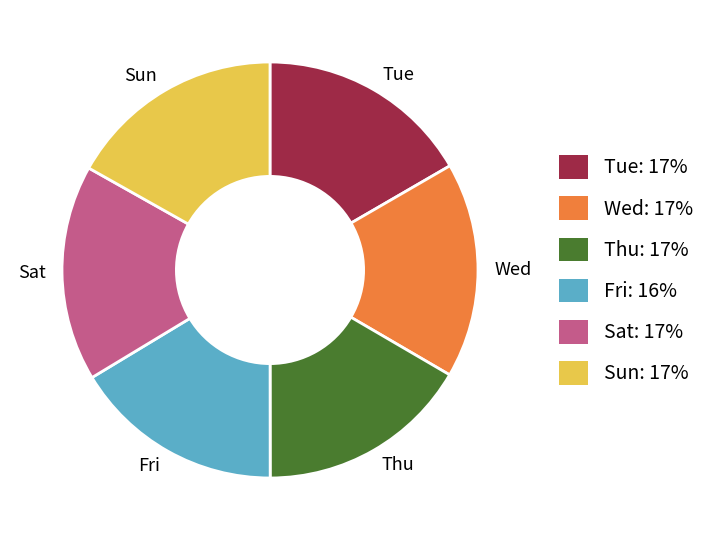

How many segments does this pie chart have?

6